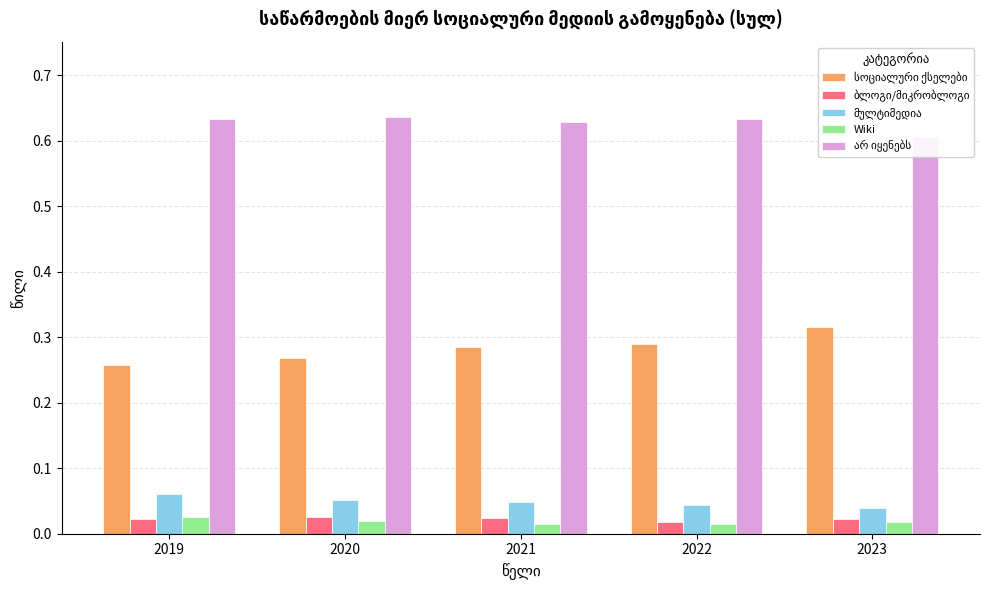

Is it true that არ იყენებს equals 0.6 at 2023?

True